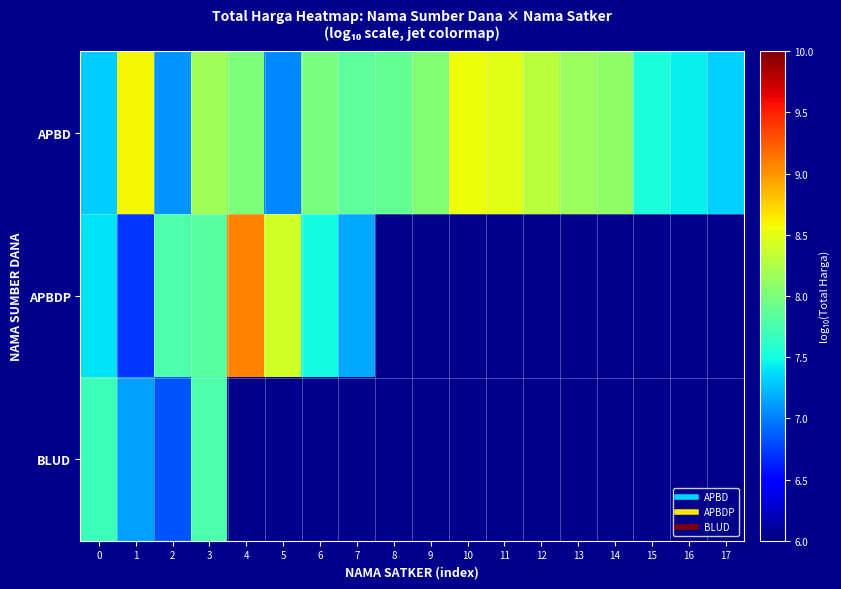

What is the smallest value displayed?

6.7